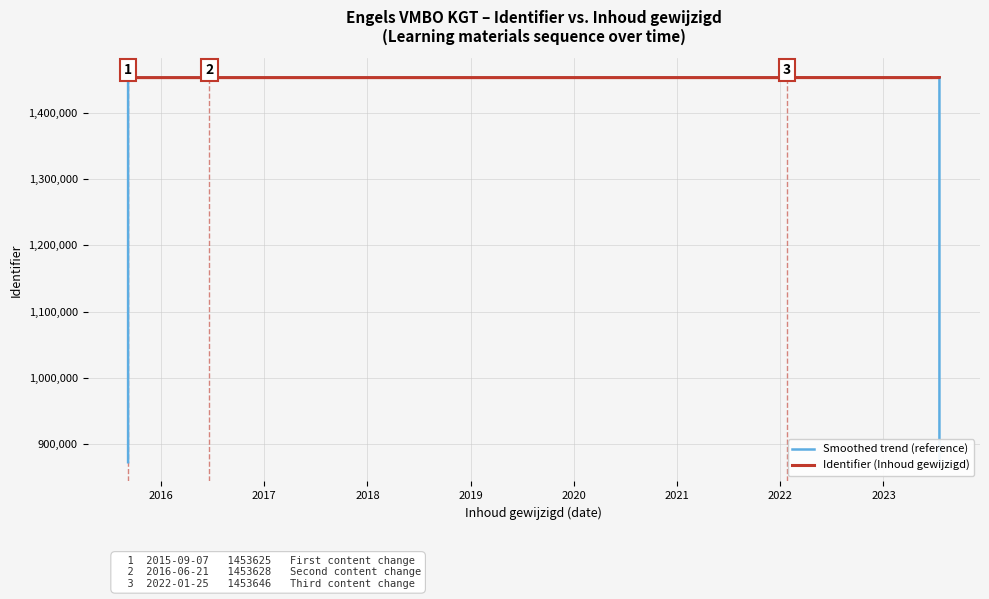

True or false: Identifier (Inhoud gewijzigd) has a value of 1453628.0 at 2018.

True